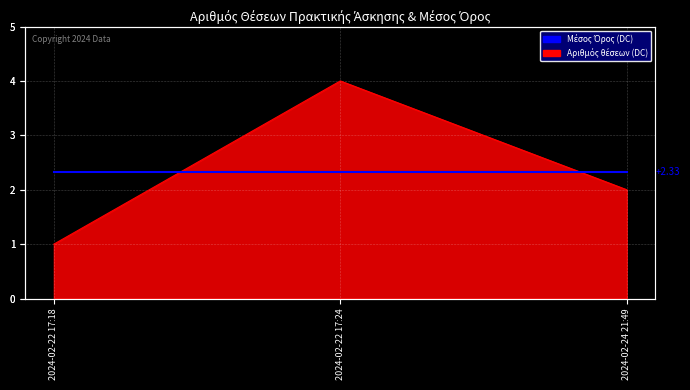

Rank the categories by value from highest to lowest.

2024-02-22 17:24, 2024-02-24 21:49, 2024-02-22 17:18